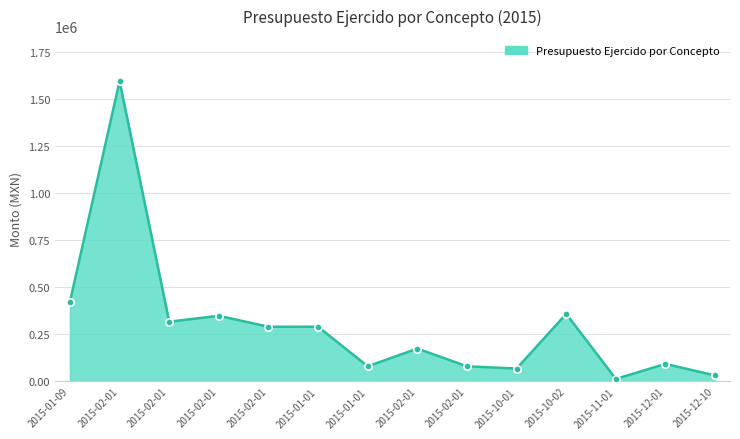

How many lines are shown in the chart?

1